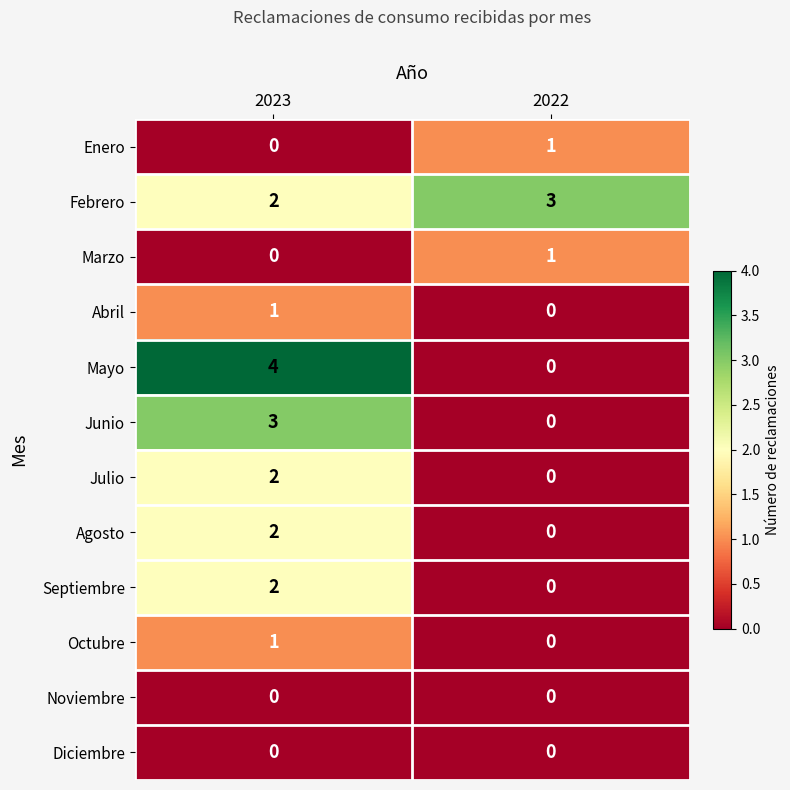

At which label is Octubre closest to 0?

2022